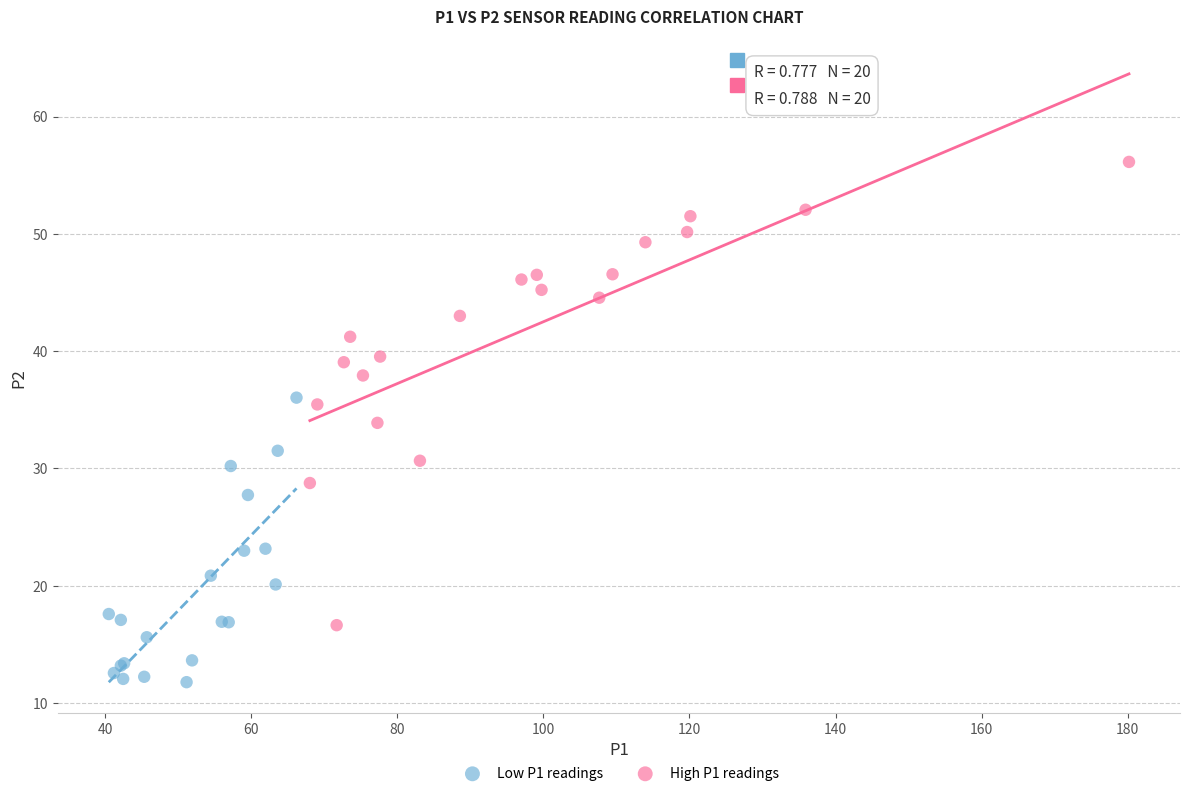

Which series reaches the maximum Y coordinate?

High P1 readings